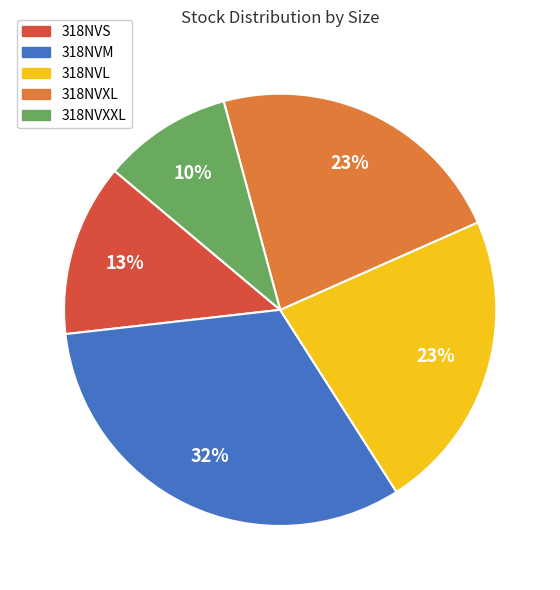

How many segments does this pie chart have?

5